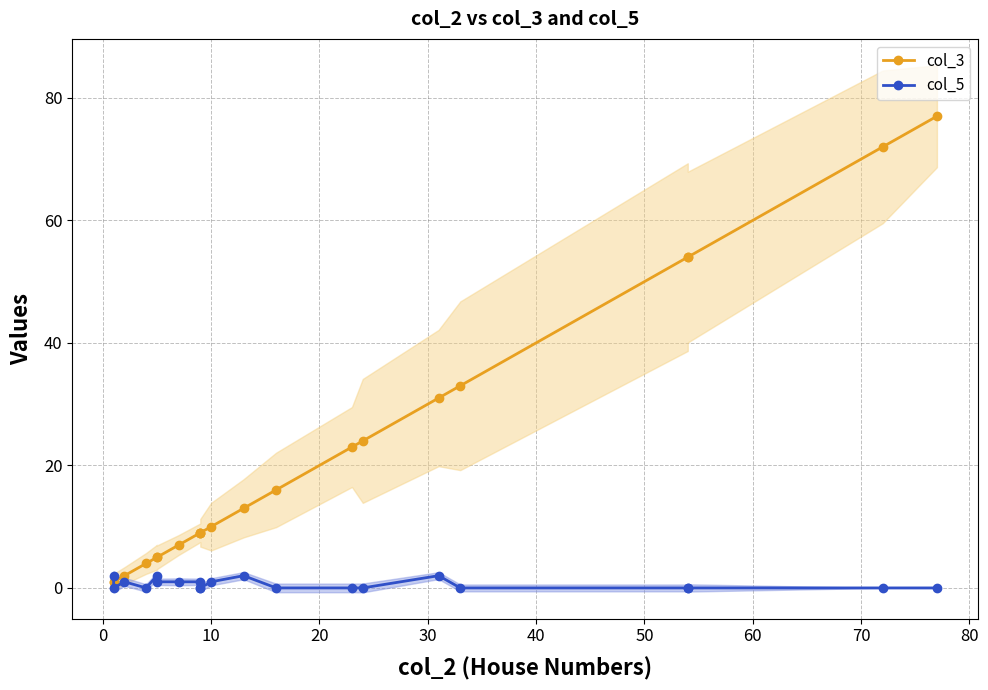

What are all the series names shown in the legend?

col_3, col_5